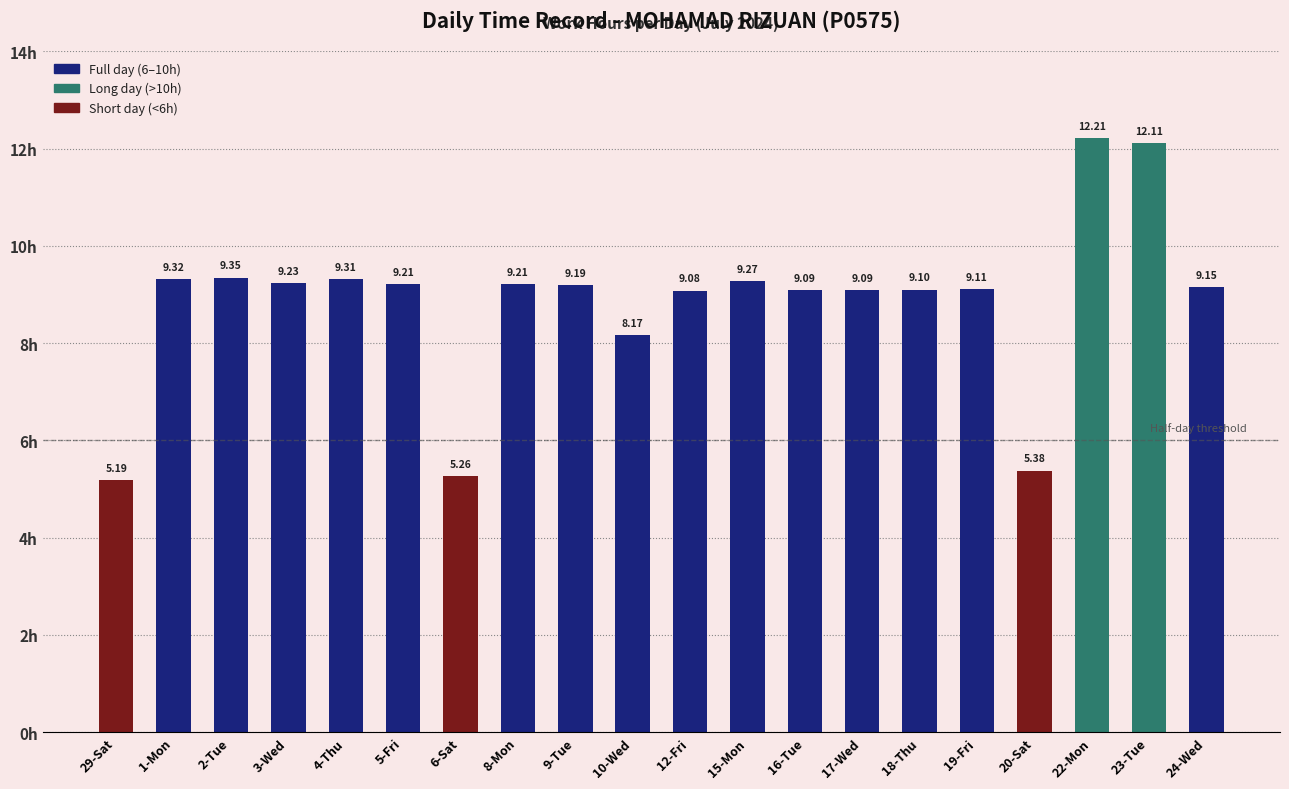

Are the bars horizontal?

No